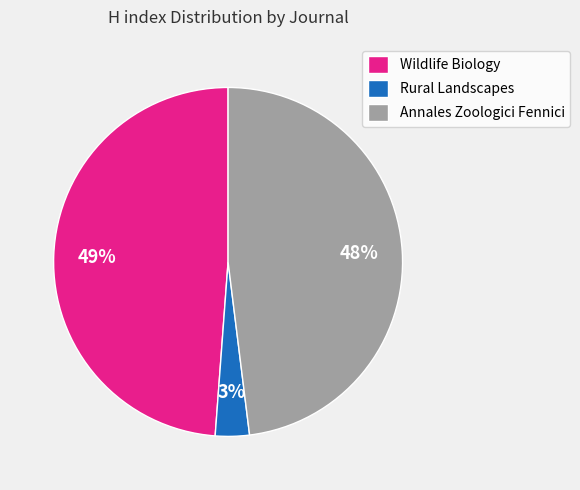

To the nearest percent, what is the difference between the Annales Zoologici Fennici and Wildlife Biology slice percentages?

1%